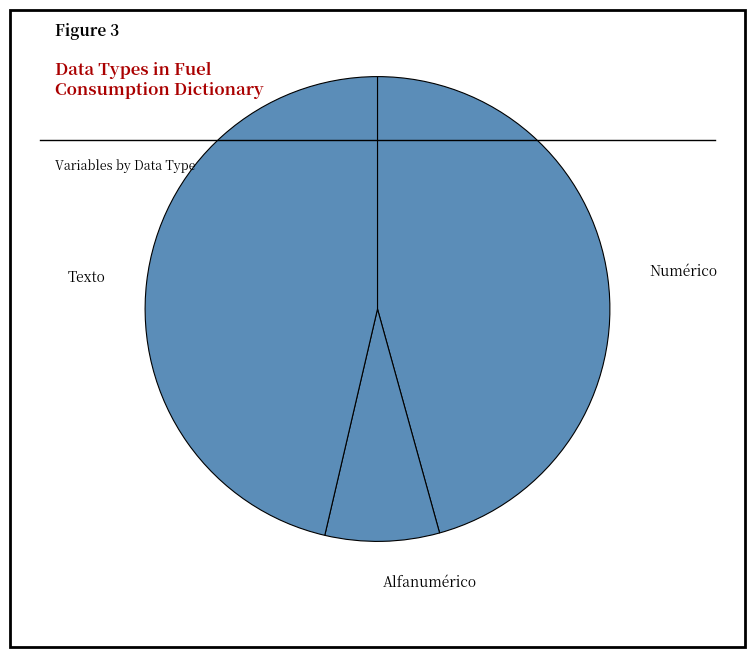

Is Texto the majority of the pie?

No